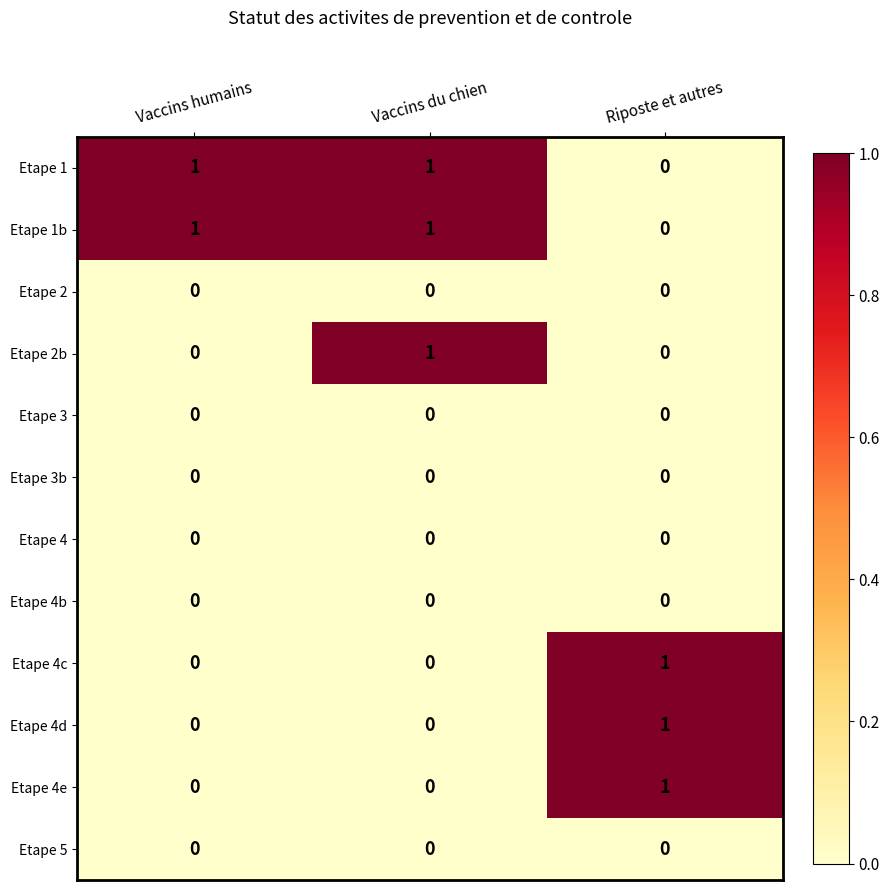

How many distinct data groups are displayed?

12